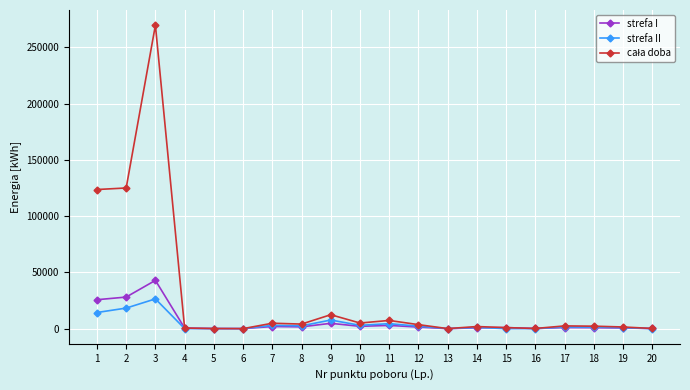

How many lines are shown in the chart?

3